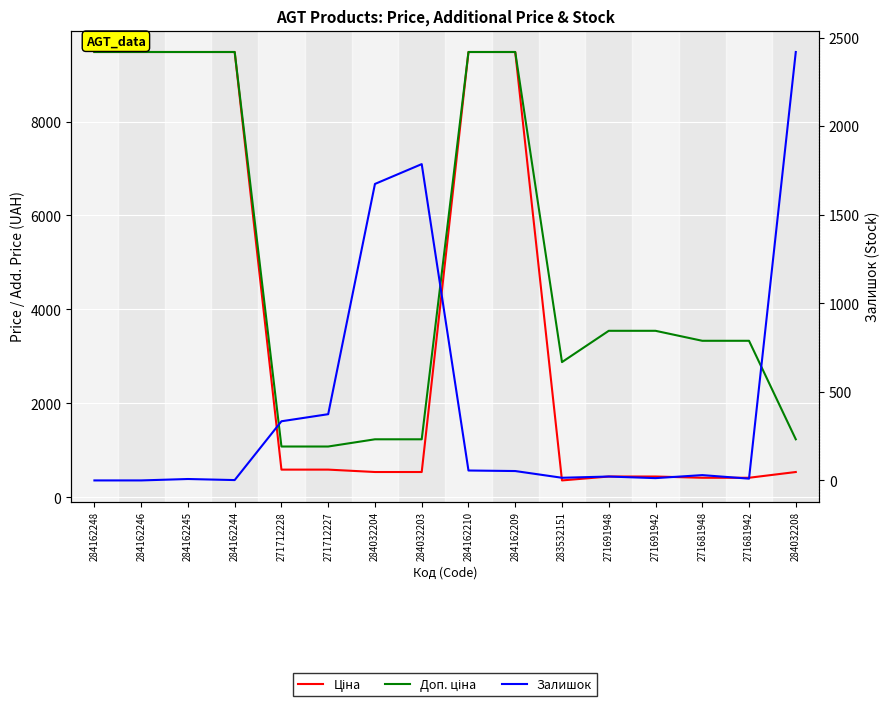

Which has a higher value, 271712227 or 284162210?

284162210